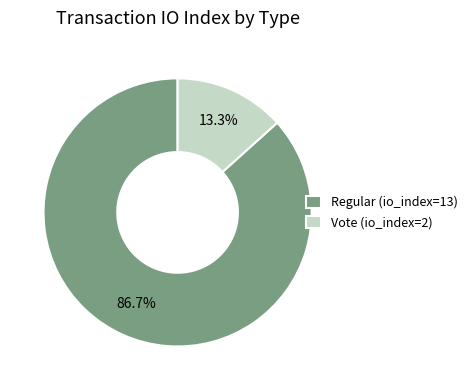

The Vote (io_index=2) slice represents 13% of the pie. True or false?

True